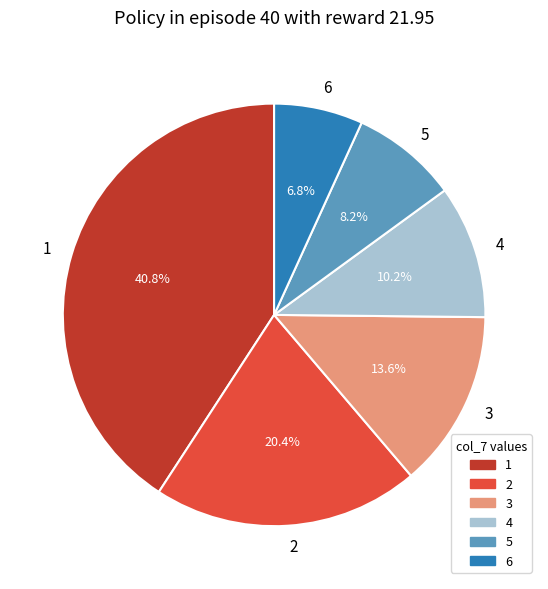

The 3 slice represents 25% of the pie. True or false?

False